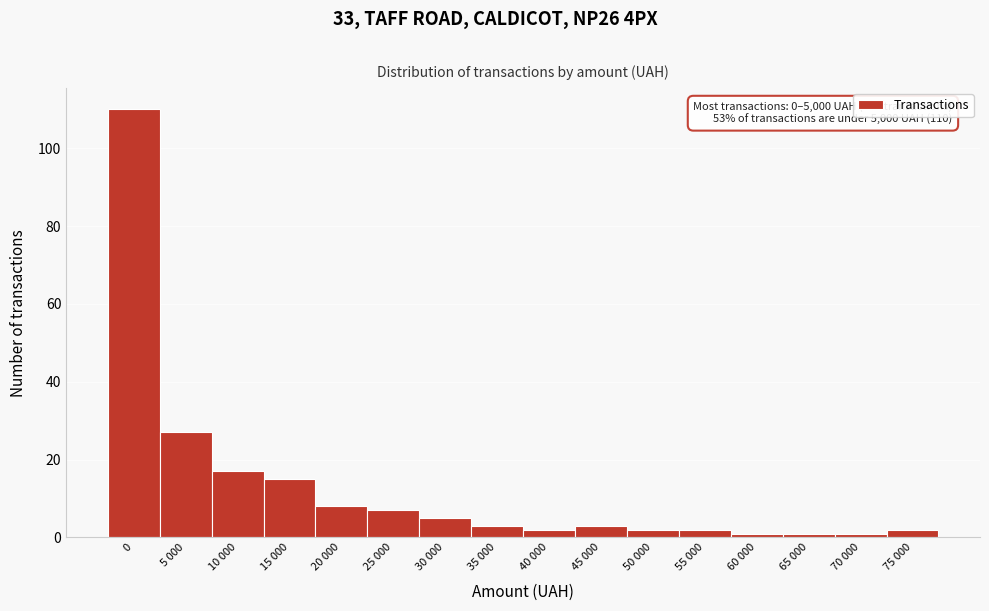

Reading right to left, transcribe all the data shown in this chart.

2	1	1	1	2	2	3	2	3	5	7	8	15	17	27	110